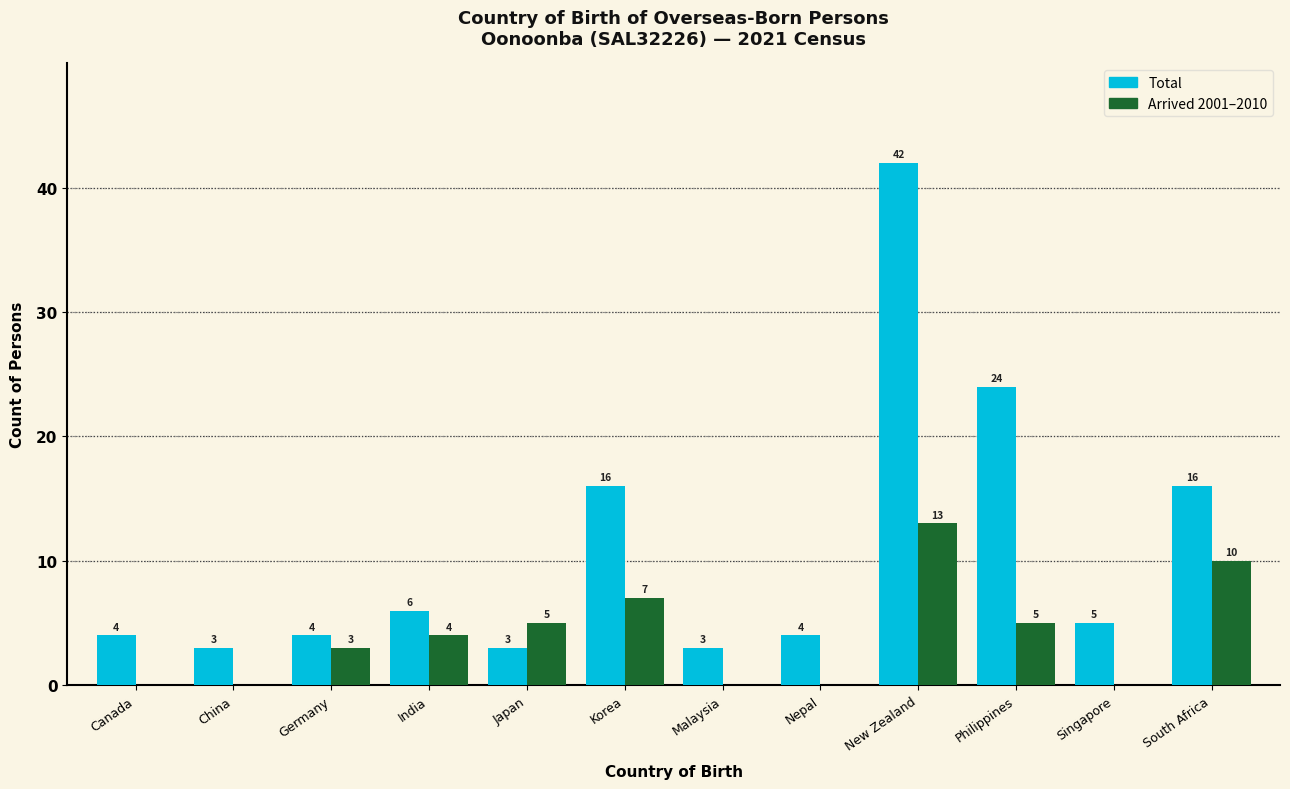

Which category has the highest value across all series?

New Zealand